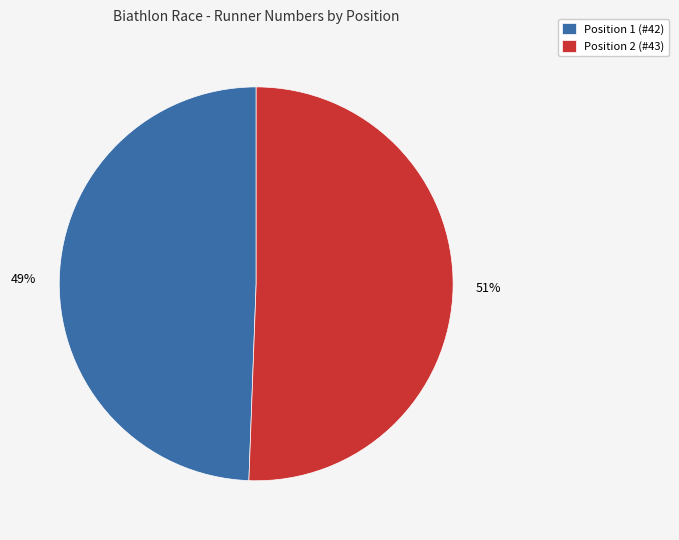

Rank the categories by value from lowest to highest.

Position 1 (#42), Position 2 (#43)